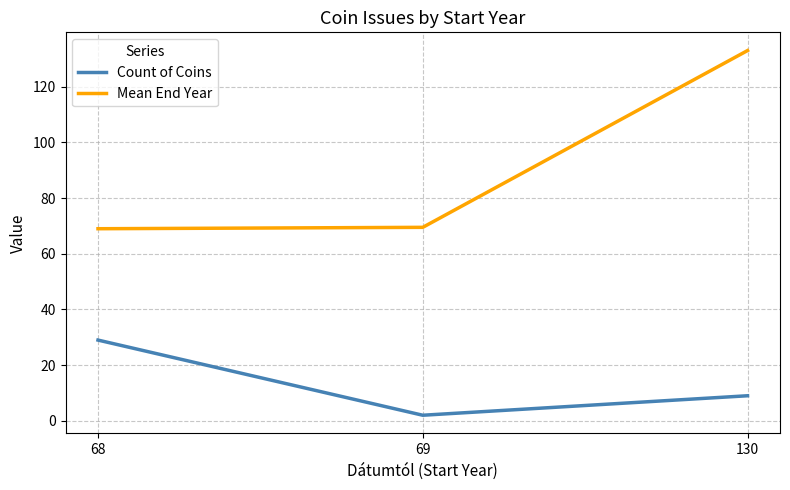

The value of Count of Coins at 130 is 14.8. True or false?

False